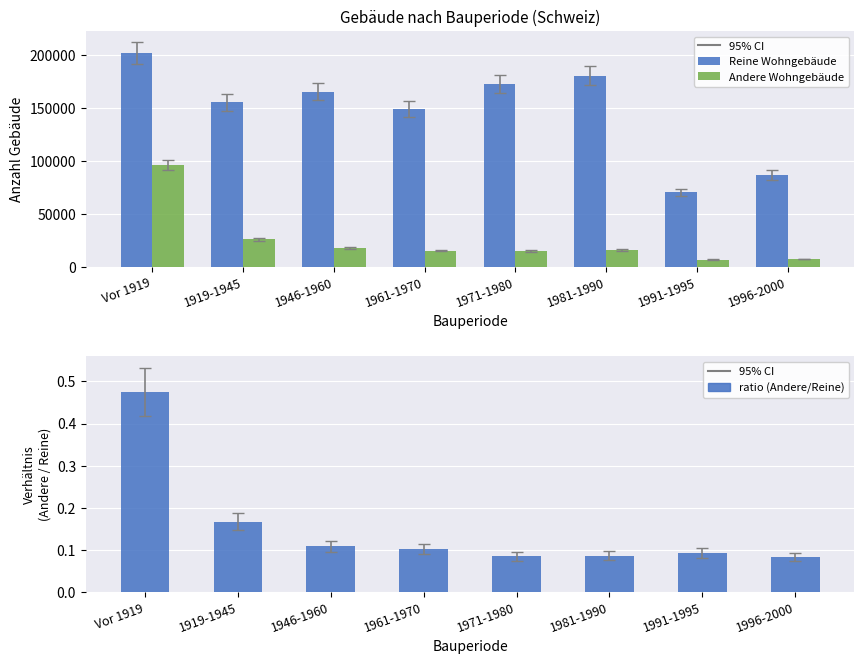

True or false: Reine Wohngebäude has a value of 86348.0 at 1996-2000.

True